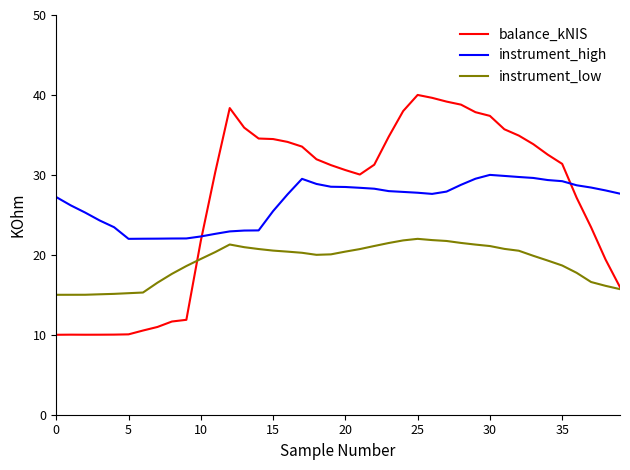

Rank the series by their maximum value, from highest to lowest.

balance_kNIS, instrument_high, instrument_low